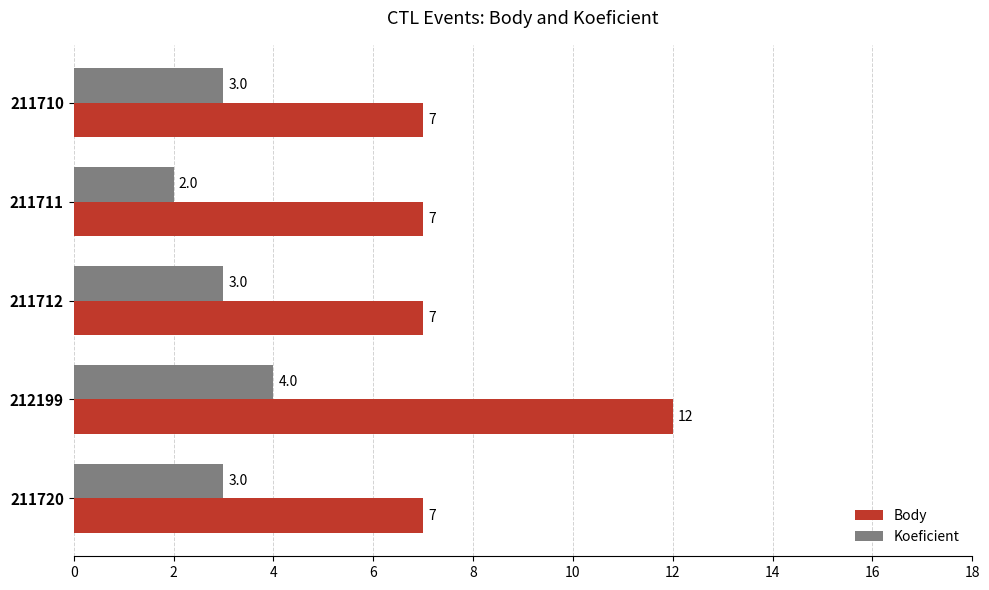

At 212199, list the series in order from largest to smallest.

Body, Koeficient